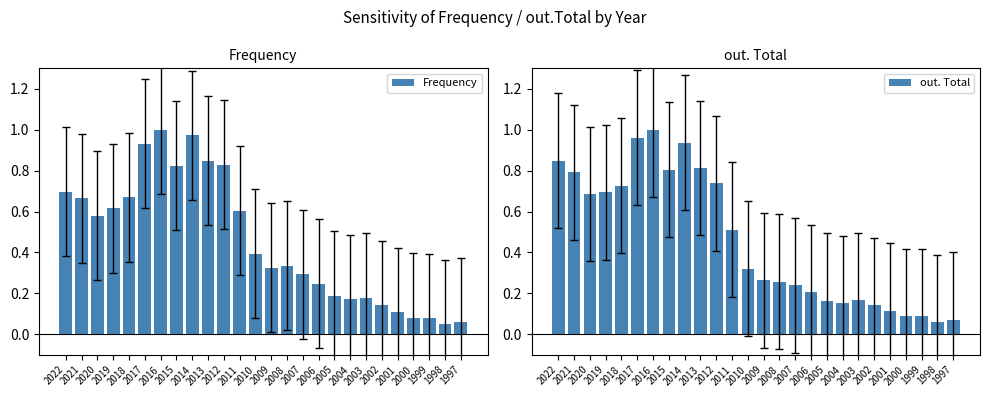

Which series changed the most between 2011 and 2001?

Frequency